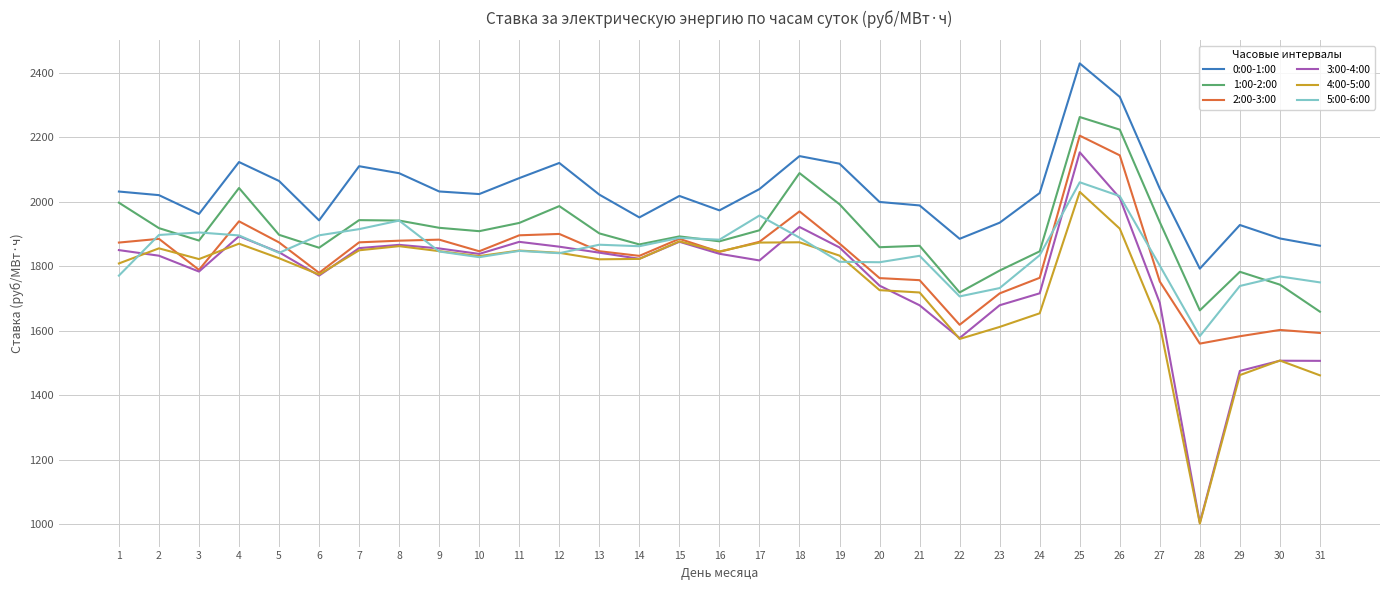

At how many categories does at least one series exceed 1765?

31